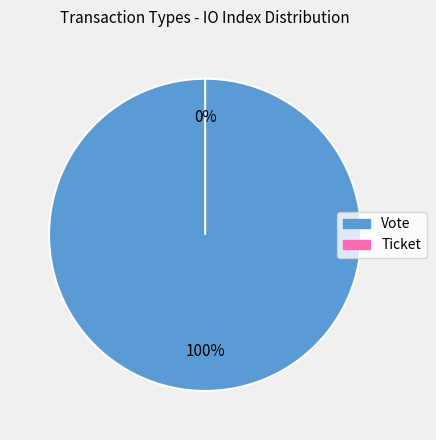

Which category has the biggest portion of the pie?

Vote